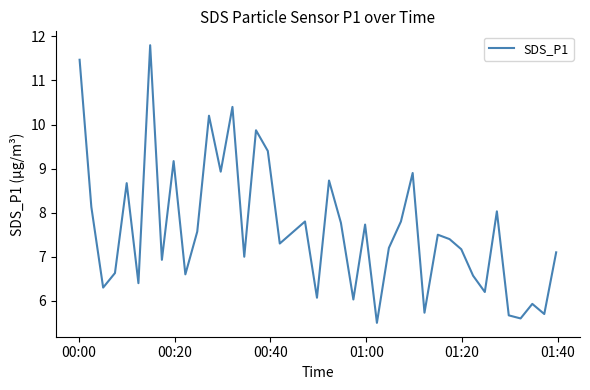

What is the difference between the maximum and minimum values?

6.3